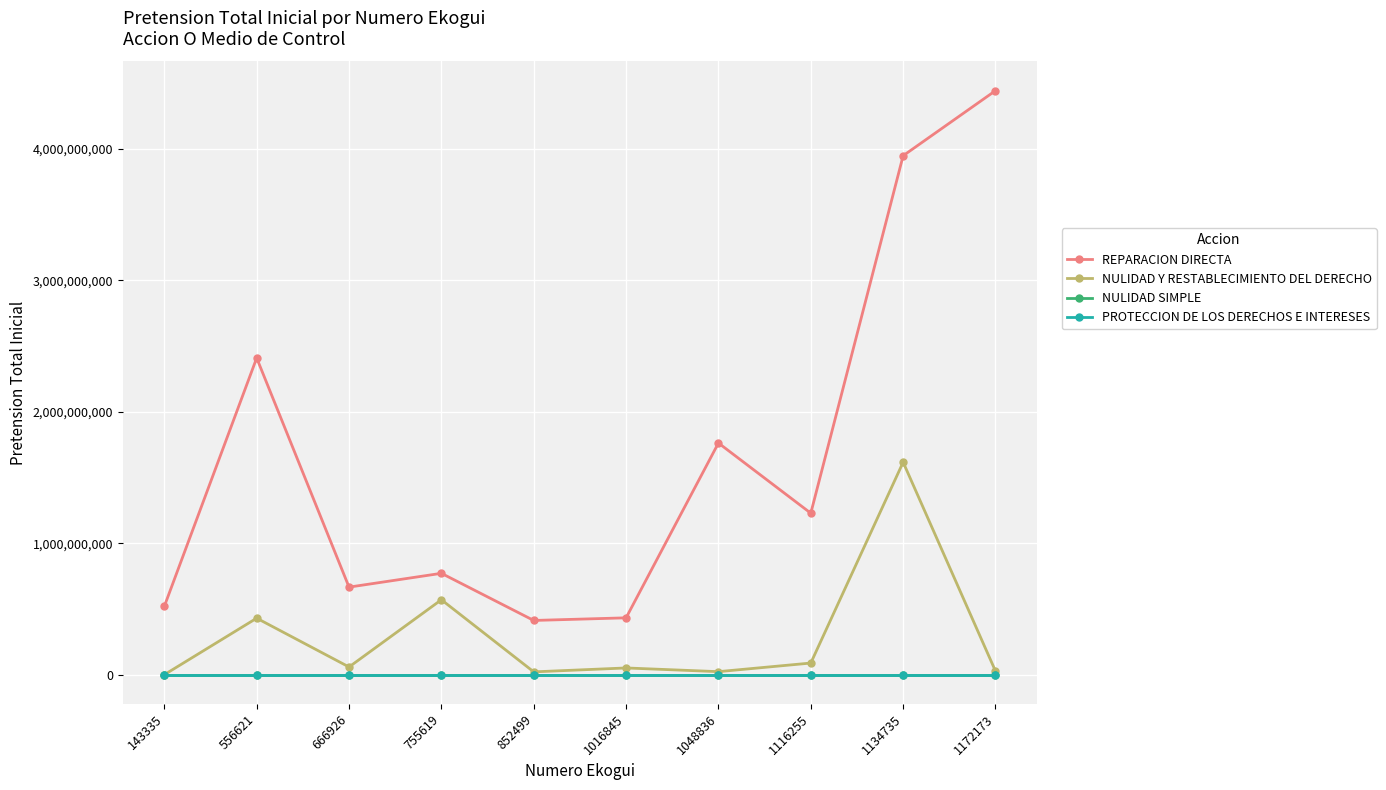

True or false: REPARACION DIRECTA and PROTECCION DE LOS DERECHOS E INTERESES intersect in this chart.

False